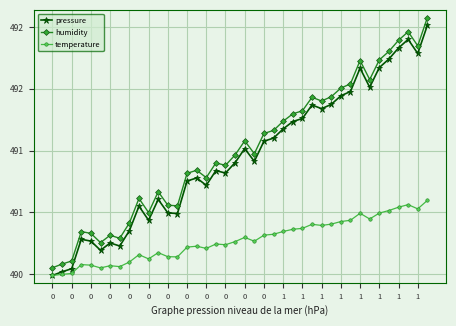

Does the chart have visible grid lines?

Yes